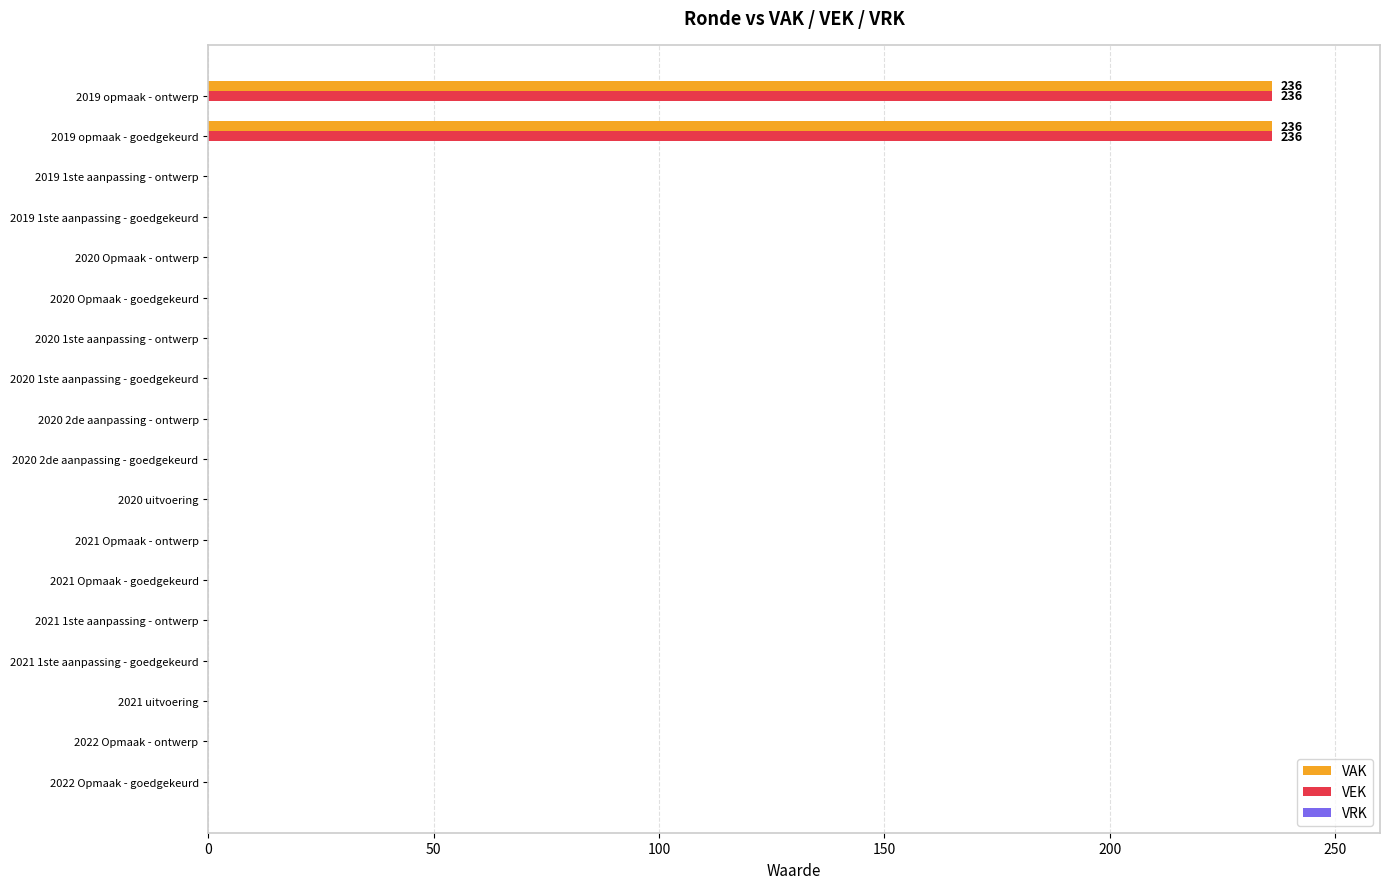

The VEK series shows 236 at 2019 opmaak - ontwerp. True or false?

True